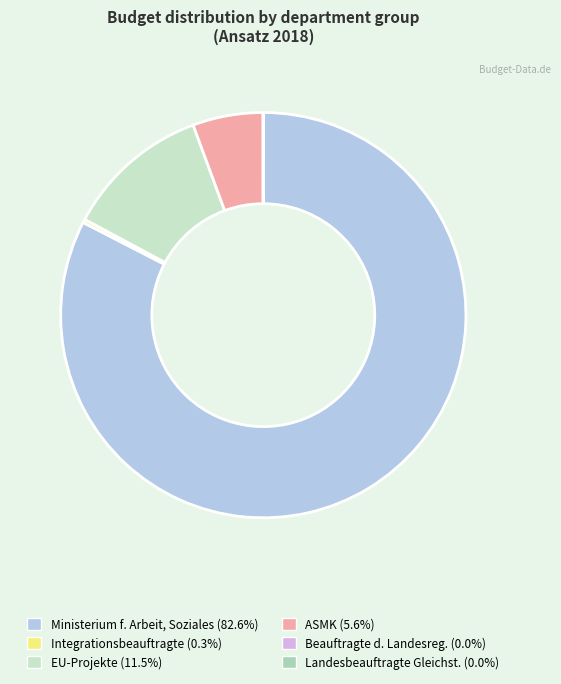

Is there a majority slice in this chart?

Yes